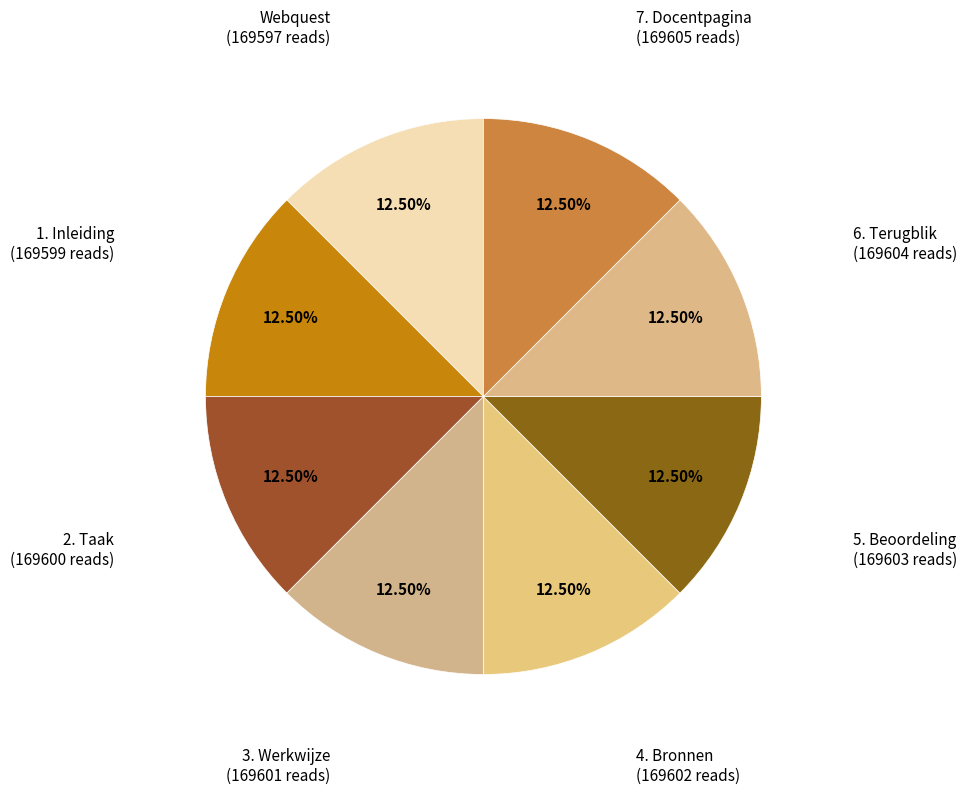

Is it true that 7. Docentpagina is 3% of the pie?

False